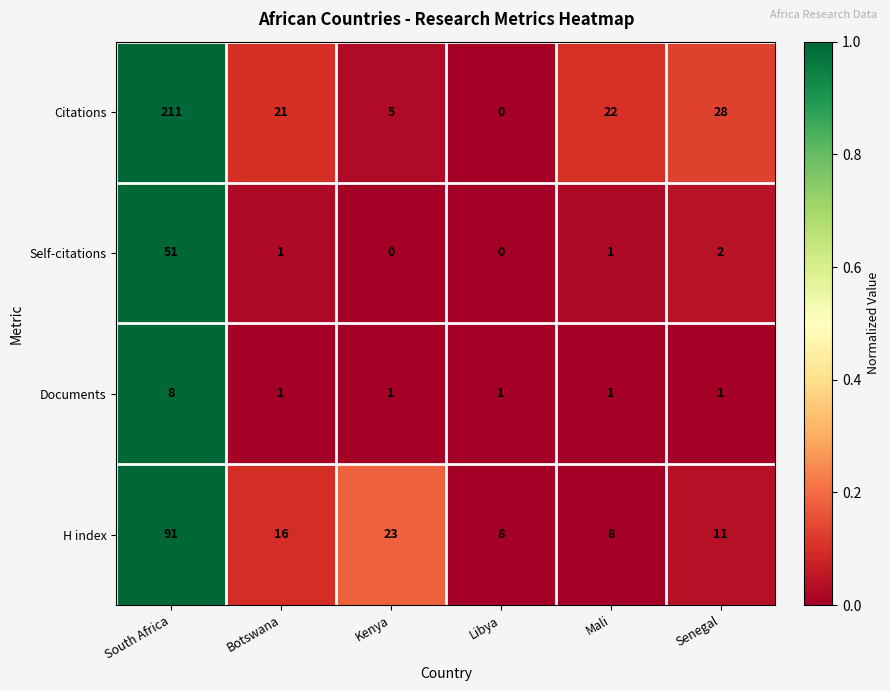

Reading right to left, extract all data points from this chart.

Citations: Senegal=28	Mali=22	Libya=0	Kenya=5	Botswana=21	South Africa=211
Self-citations: Senegal=2	Mali=1	Libya=0	Kenya=0	Botswana=1	South Africa=51
Documents: Senegal=1	Mali=1	Libya=1	Kenya=1	Botswana=1	South Africa=8
H index: Senegal=11	Mali=8	Libya=8	Kenya=23	Botswana=16	South Africa=91